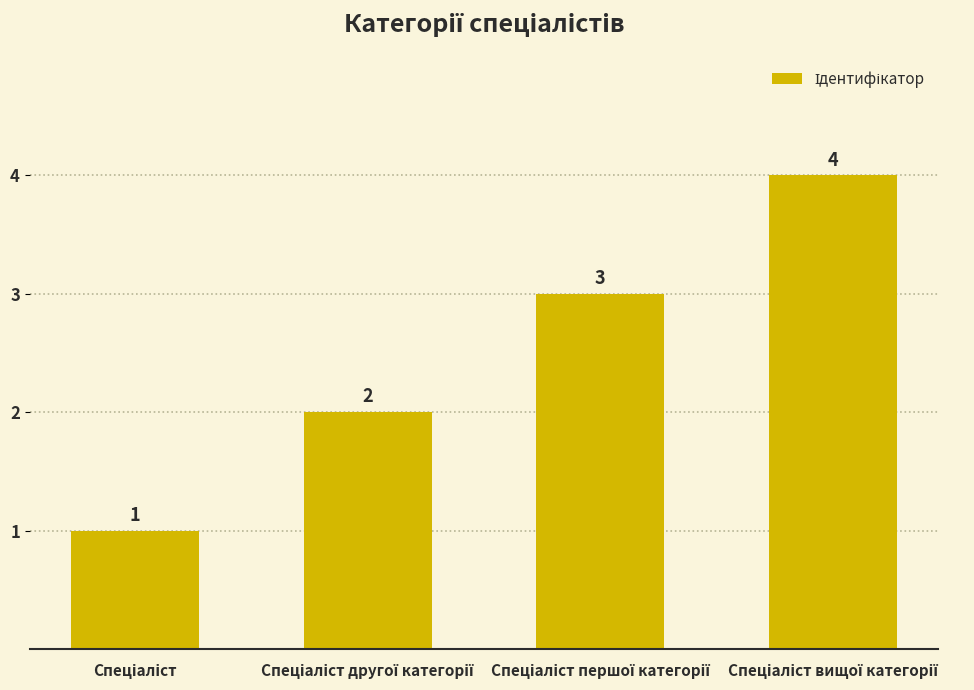

What is the value of the 3rd bar from the left?

3